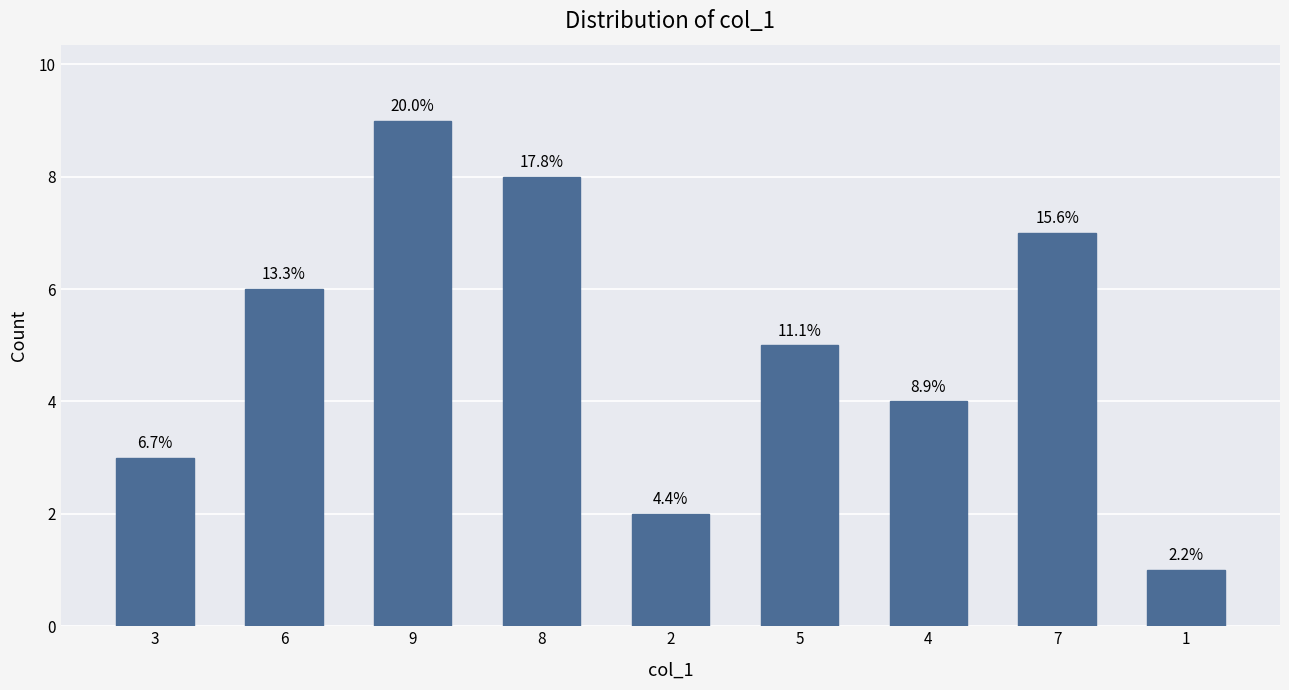

How many bars are there in total?

9